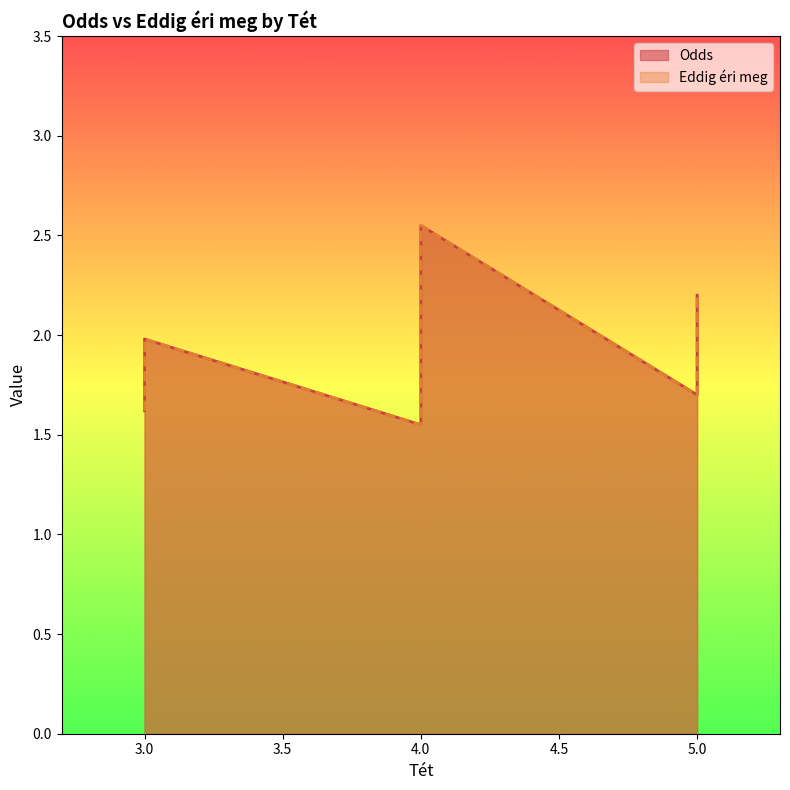

What is the sum of all Eddig éri meg values?

21.1